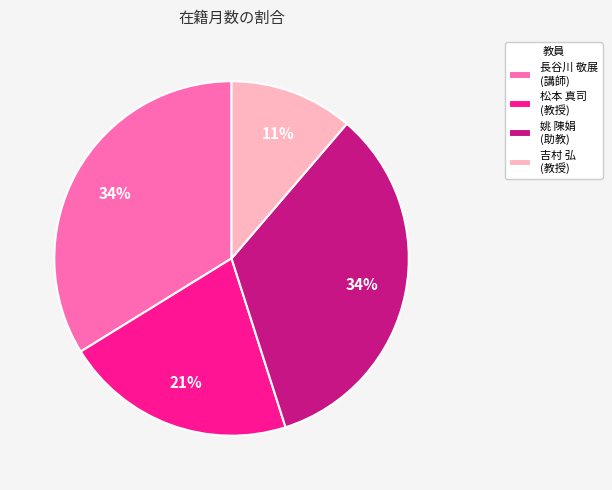

What is the smallest slice in the pie chart?

吉村 弘 (教授)